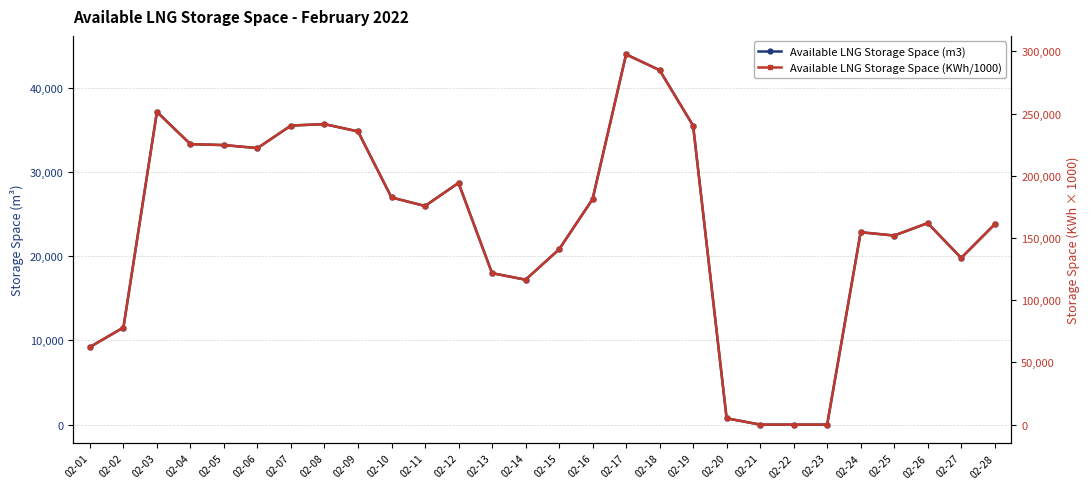

At how many categories does at least one series exceed 56253?

24